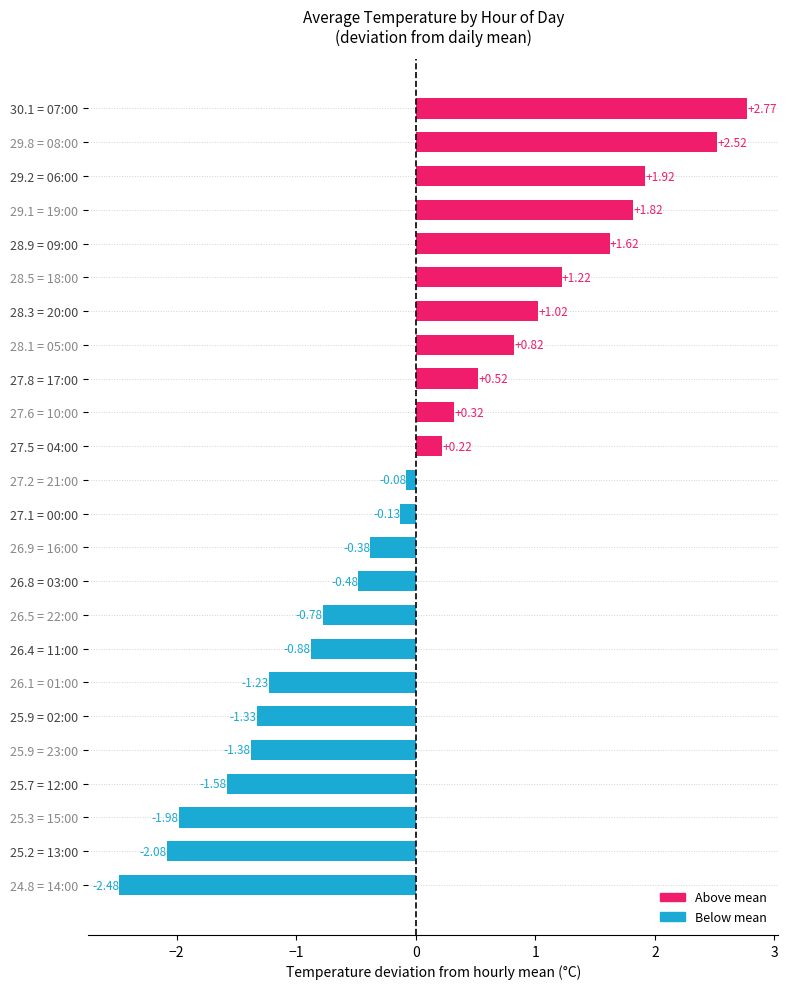

List the labels in order of value, smallest first.

24.8 = 14:00, 25.2 = 13:00, 25.3 = 15:00, 25.7 = 12:00, 25.9 = 23:00, 25.9 = 02:00, 26.1 = 01:00, 26.4 = 11:00, 26.5 = 22:00, 26.8 = 03:00, 26.9 = 16:00, 27.1 = 00:00, 27.2 = 21:00, 27.5 = 04:00, 27.6 = 10:00, 27.8 = 17:00, 28.1 = 05:00, 28.3 = 20:00, 28.5 = 18:00, 28.9 = 09:00, 29.1 = 19:00, 29.2 = 06:00, 29.8 = 08:00, 30.1 = 07:00